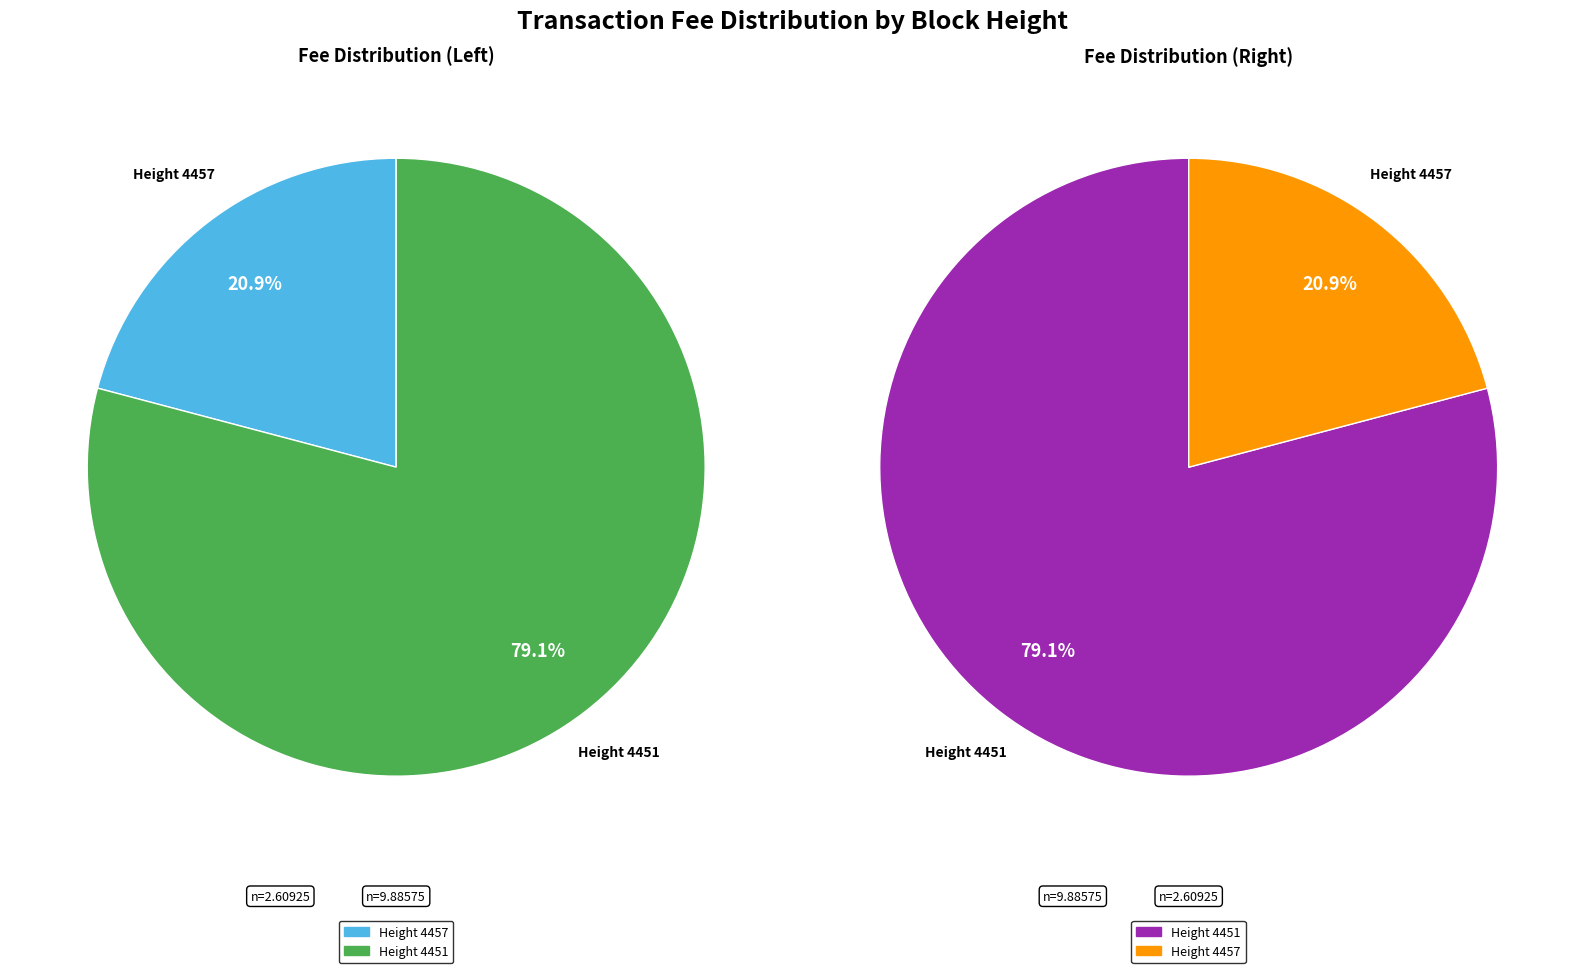

Which slice is the largest?

4451